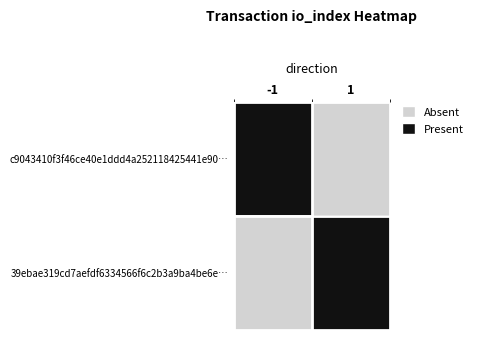

What is the maximum value shown in the chart?

1